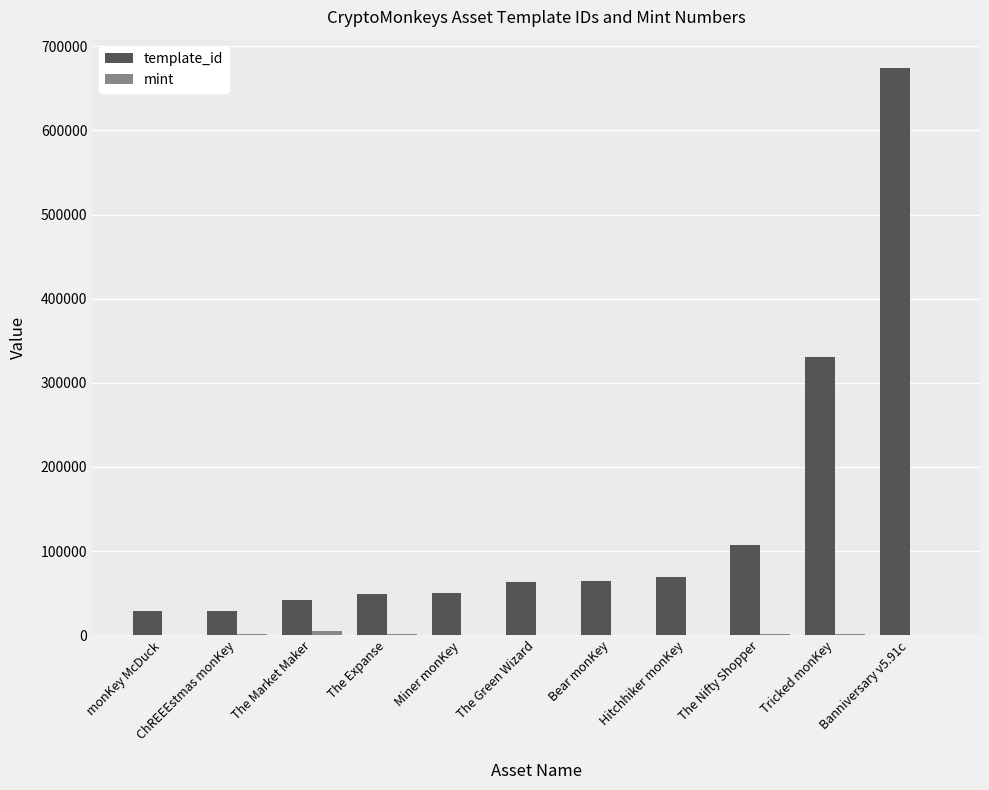

At which category is the sum across all series the highest?

Banniversary v5.91c